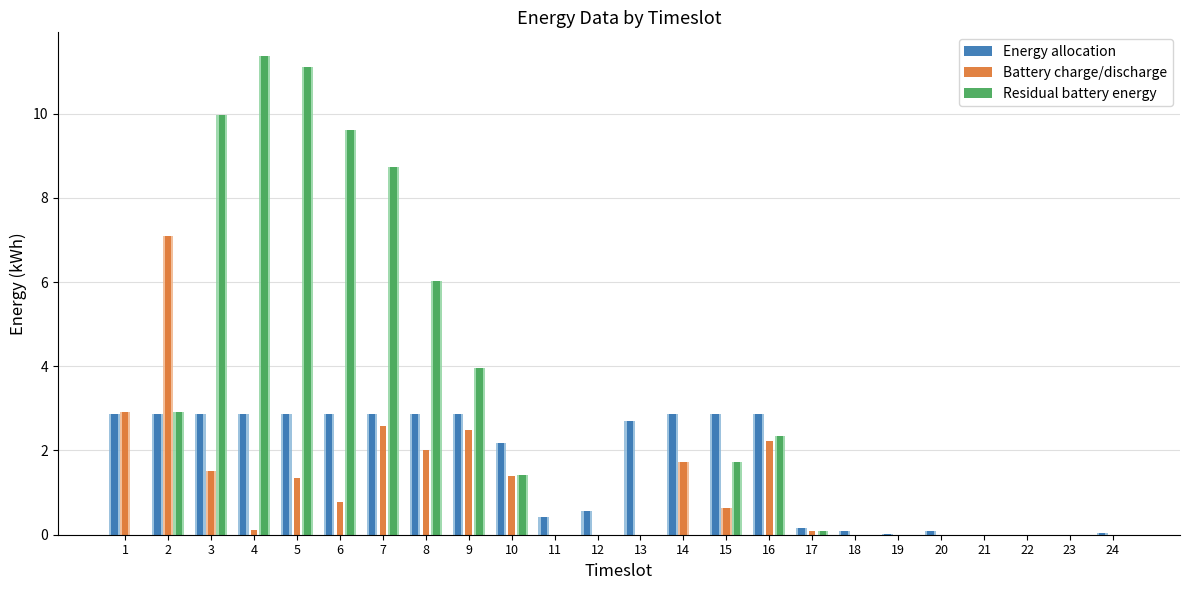

The Energy allocation series shows 0.0 at 19. True or false?

False